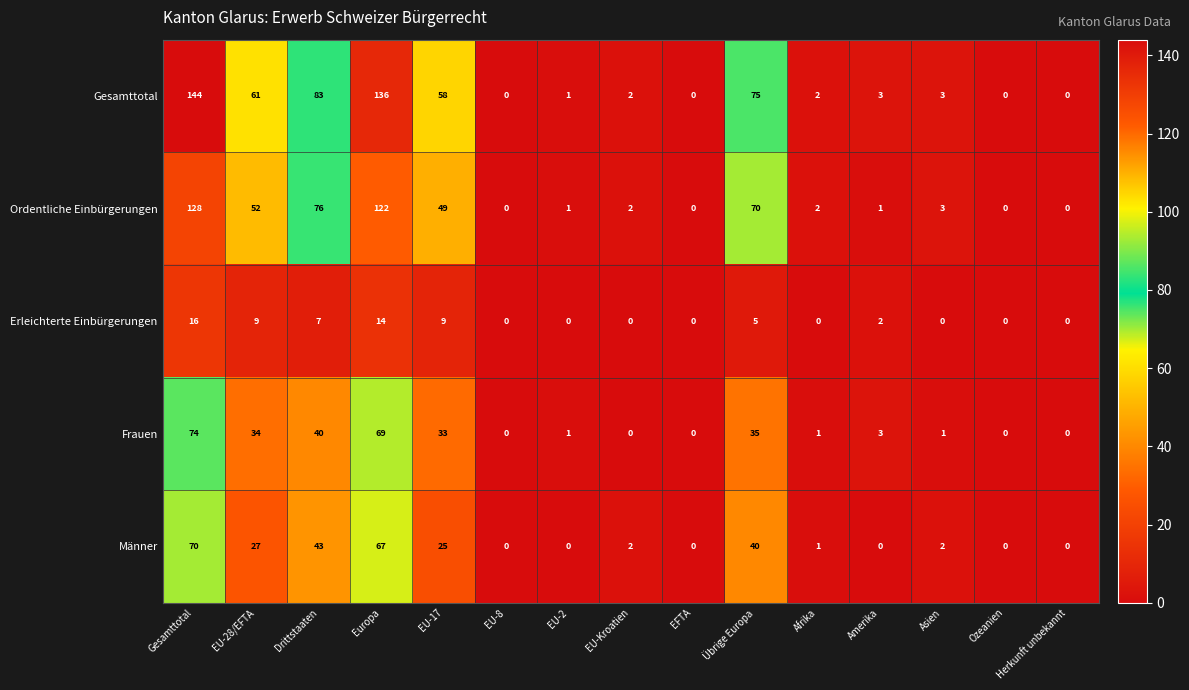

What is the difference between the highest and lowest values at Übrige Europa?

70